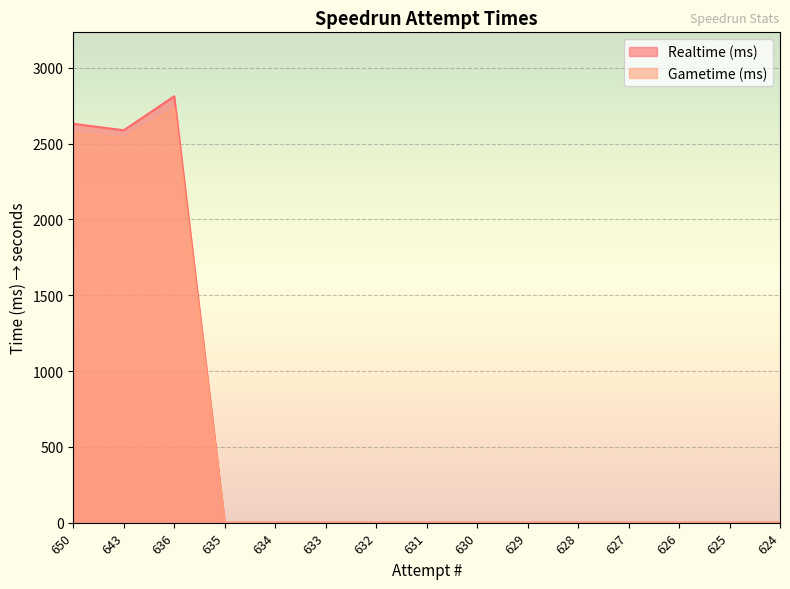

Reading left to right, what are all the values shown in this chart?

Realtime (ms): 2630.5	2587.7	2811.9	0.0	0.0	0.0	0.0	0.0	0.0	0.0	0.0	0.0	0.0	0.0	0.0
Gametime (ms): 2569.0	2535.8	2730.7	0.0	0.0	0.0	0.0	0.0	0.0	0.0	0.0	0.0	0.0	0.0	0.0